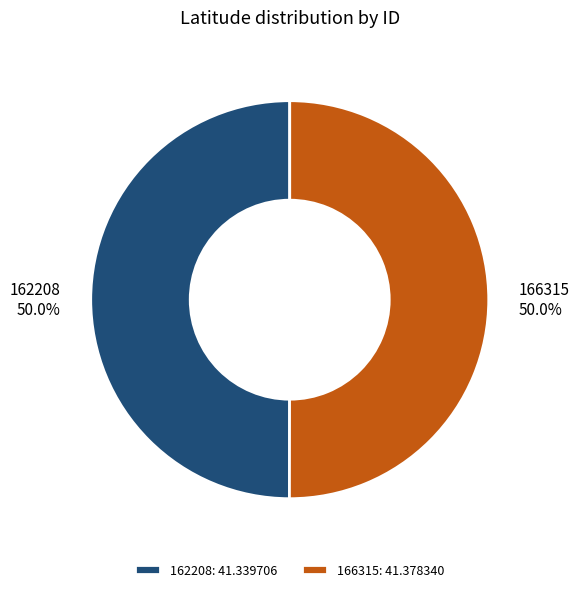

Approximately how many times larger is the value at 166315 compared to 162208?

1.0